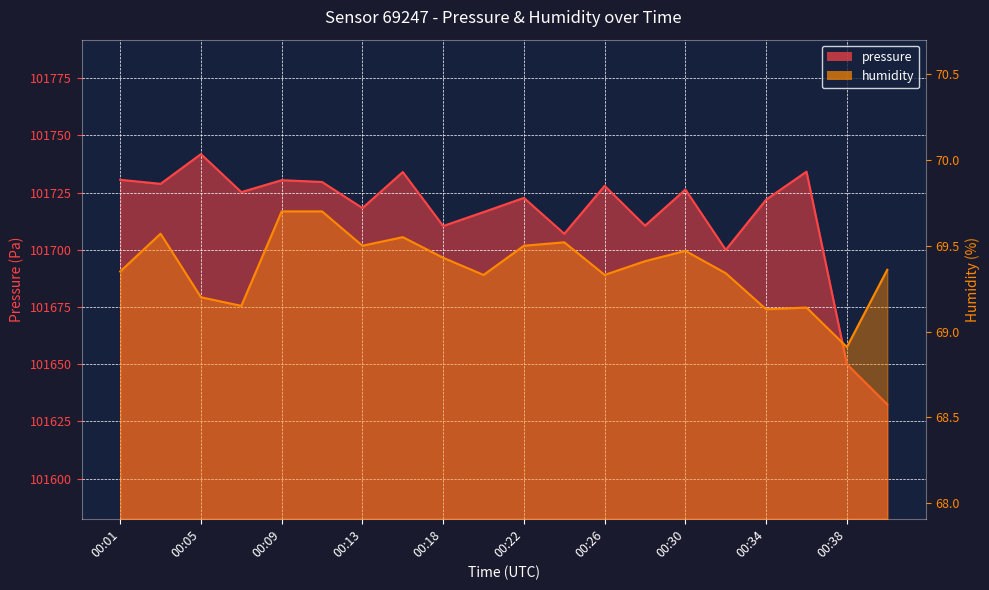

Reading left to right, extract all data points from this chart.

pressure: 00:01=101730.6	00:03=101728.8	00:05=101741.8	00:07=101725.2	00:09=101730.4	00:11=101729.6	00:13=101718.2	00:15=101734.0	00:18=101710.4	00:20=101716.5	00:22=101722.7	00:24=101707.0	00:26=101727.9	00:28=101710.5	00:30=101726.3	00:32=101700.0	00:34=101721.9	00:36=101734.1	00:38=101650.0	00:40=101632.4
humidity: 00:01=69.3	00:03=69.6	00:05=69.2	00:07=69.2	00:09=69.7	00:11=69.7	00:13=69.5	00:15=69.5	00:18=69.4	00:20=69.3	00:22=69.5	00:24=69.5	00:26=69.3	00:28=69.4	00:30=69.5	00:32=69.3	00:34=69.1	00:36=69.1	00:38=68.9	00:40=69.4